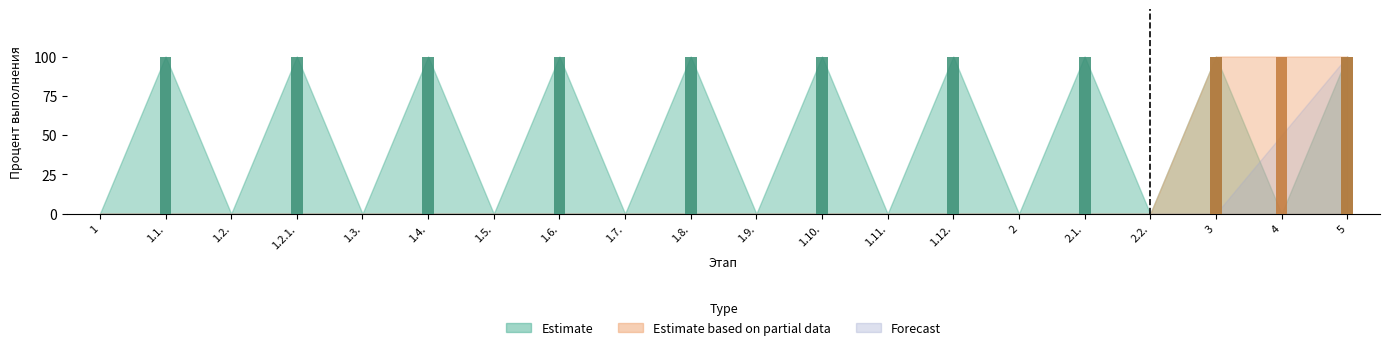

List the labels in order of Estimate value, smallest first.

1, 1.2., 1.3., 1.5., 1.7., 1.9., 1.11., 2, 2.2., 4, 1.1., 1.2.1., 1.4., 1.6., 1.8., 1.10., 1.12., 2.1., 3, 5